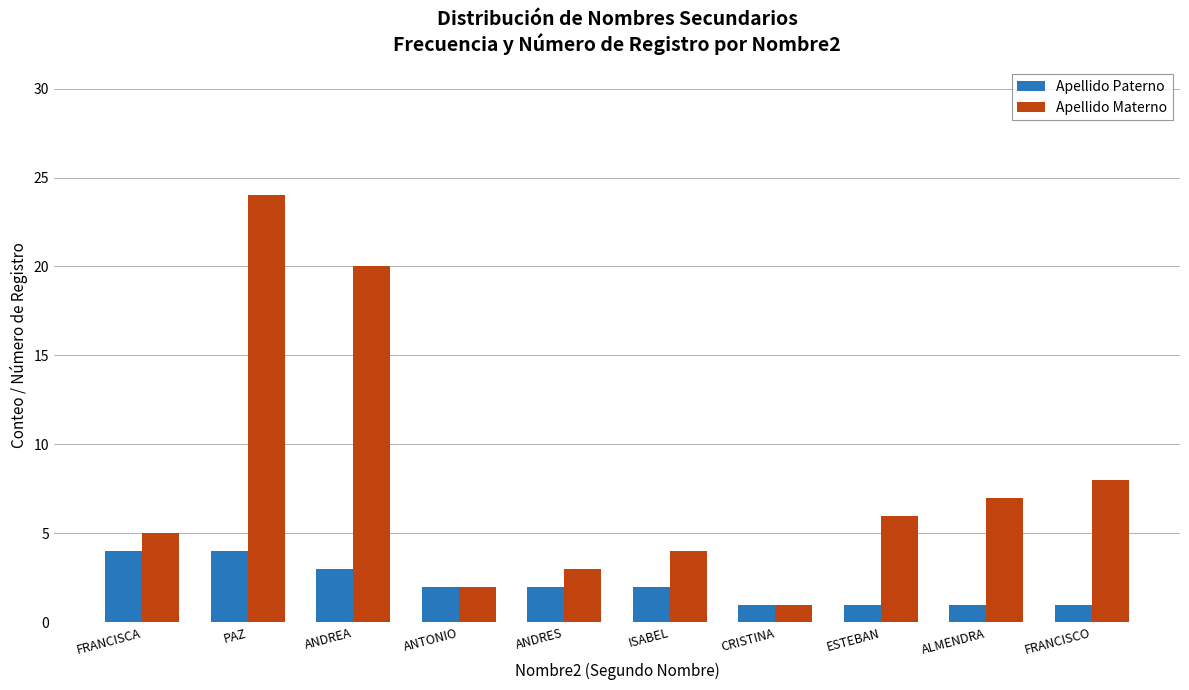

What are all the series names shown in the legend?

Apellido Paterno, Apellido Materno